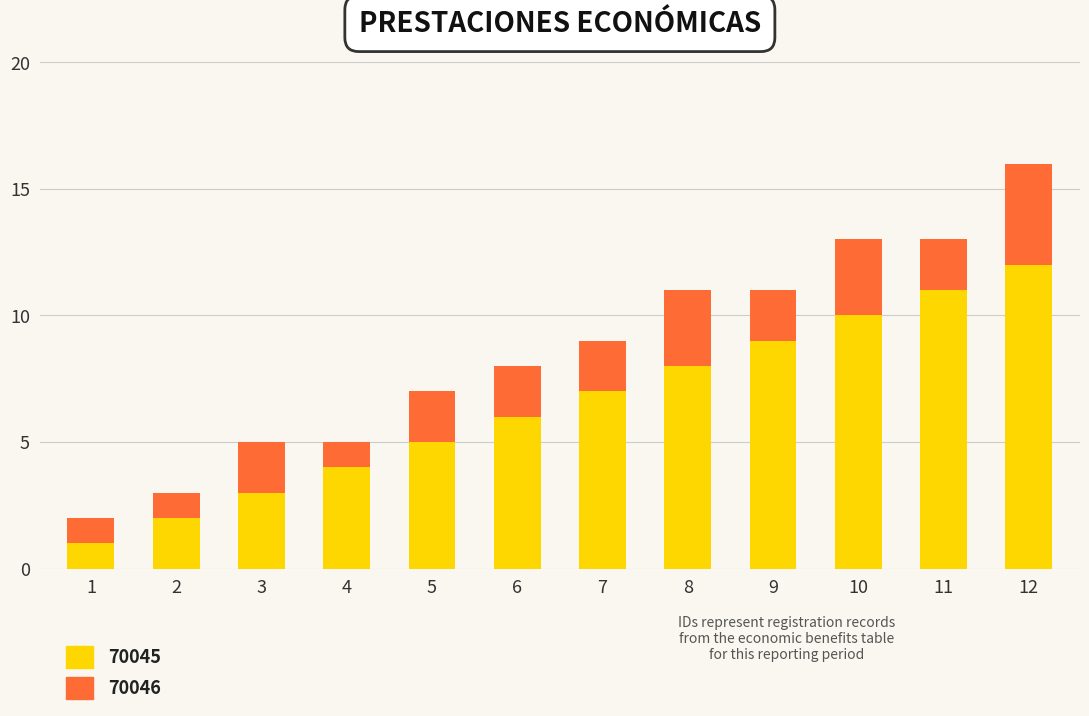

How many values in the 70045 series are below 7?

6